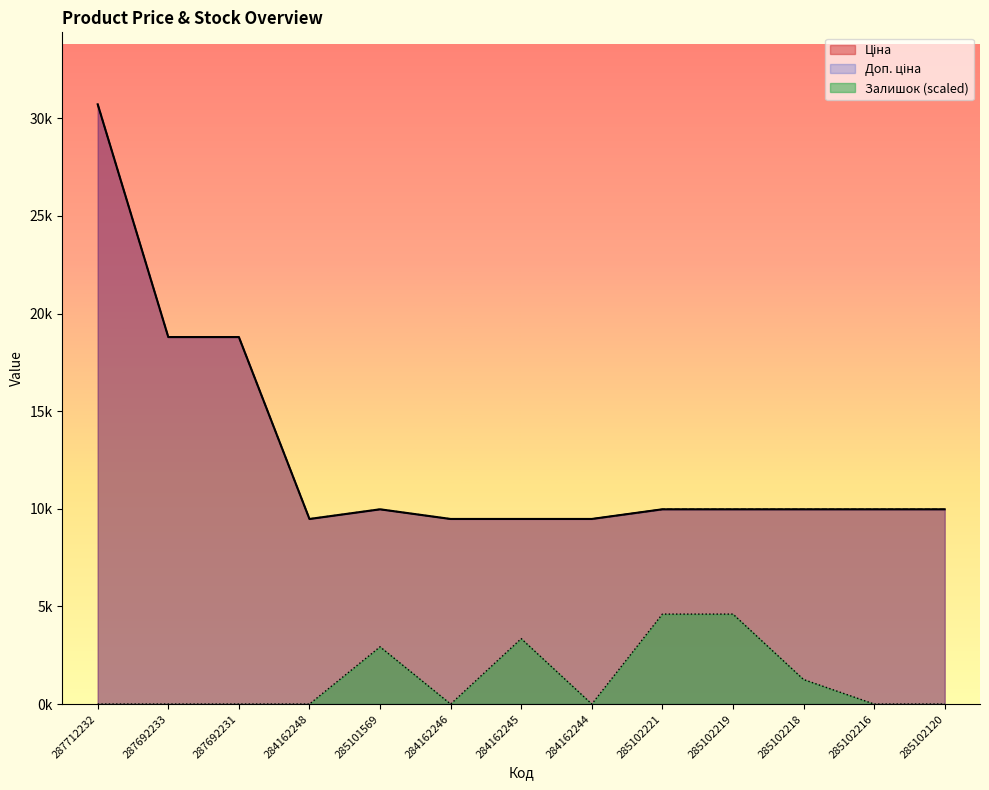

What is the difference between the maximum and minimum values in the Залишок series?

4607.6